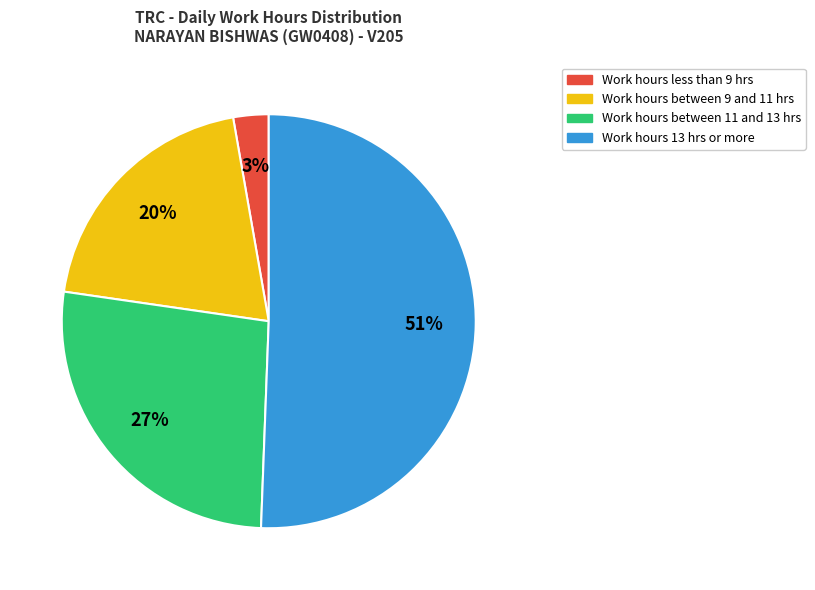

Does any single category account for the majority?

Yes